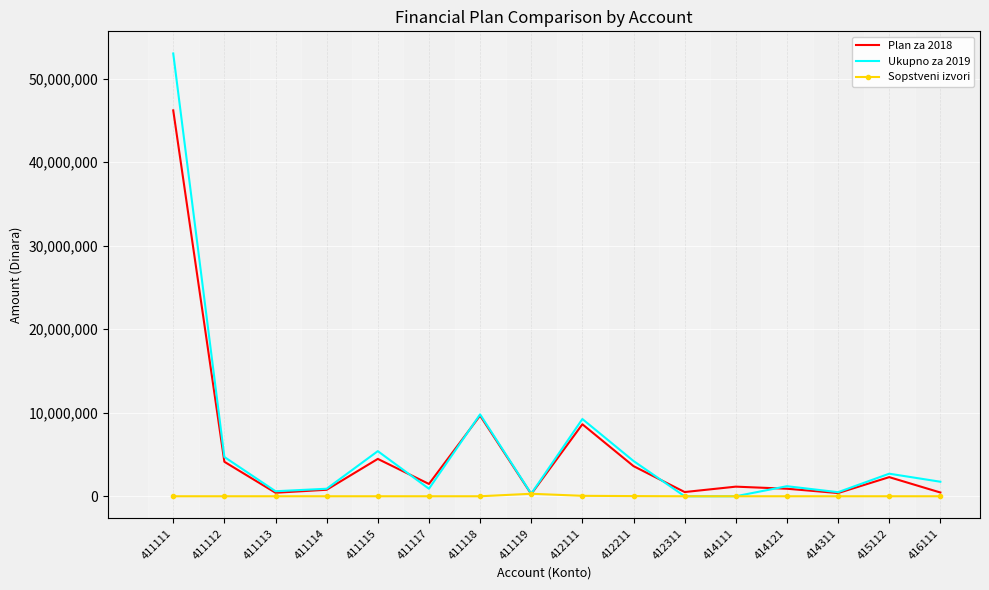

At which label does Ukupno za 2019 first exceed 1737993?

411111